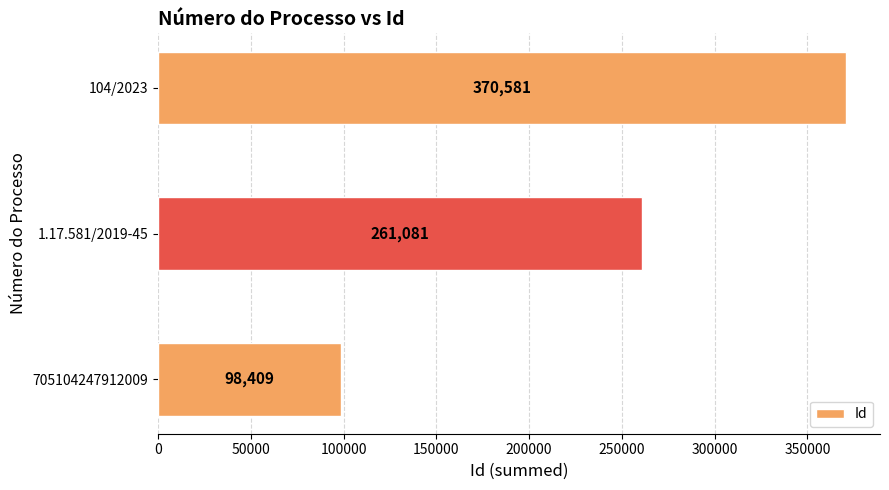

What is the ratio of the value at 705104247912009 to the value at 1.17.581/2019-45?

0.4